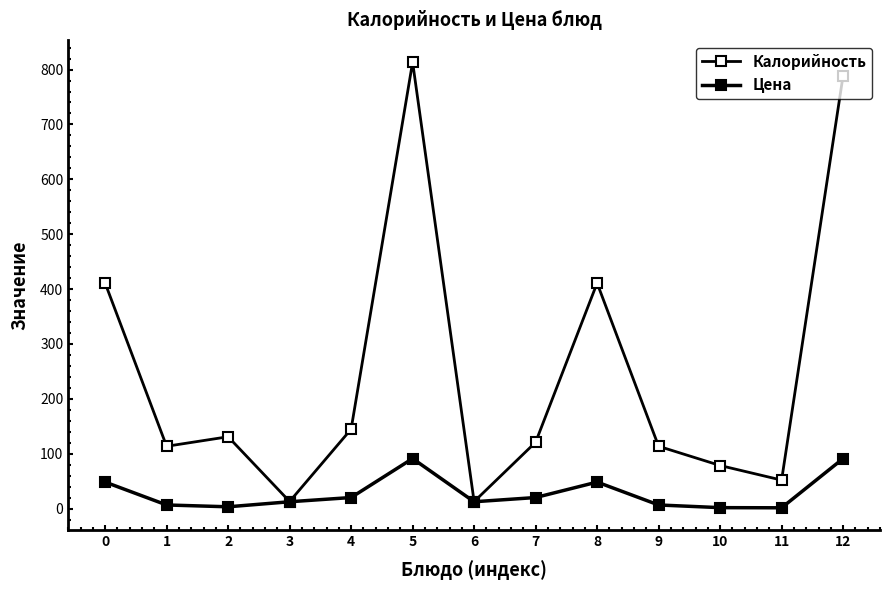

Reading left to right, list all the values displayed in this chart.

Калорийность: 411.0	113.6	131.0	13.0	144.8	813.5	12.8	121.0	411.0	113.6	78.6	52.0	789.1
Цена: 48.4	6.7	3.4	12.6	20.2	91.3	12.6	20.2	48.4	6.7	1.8	1.6	91.3